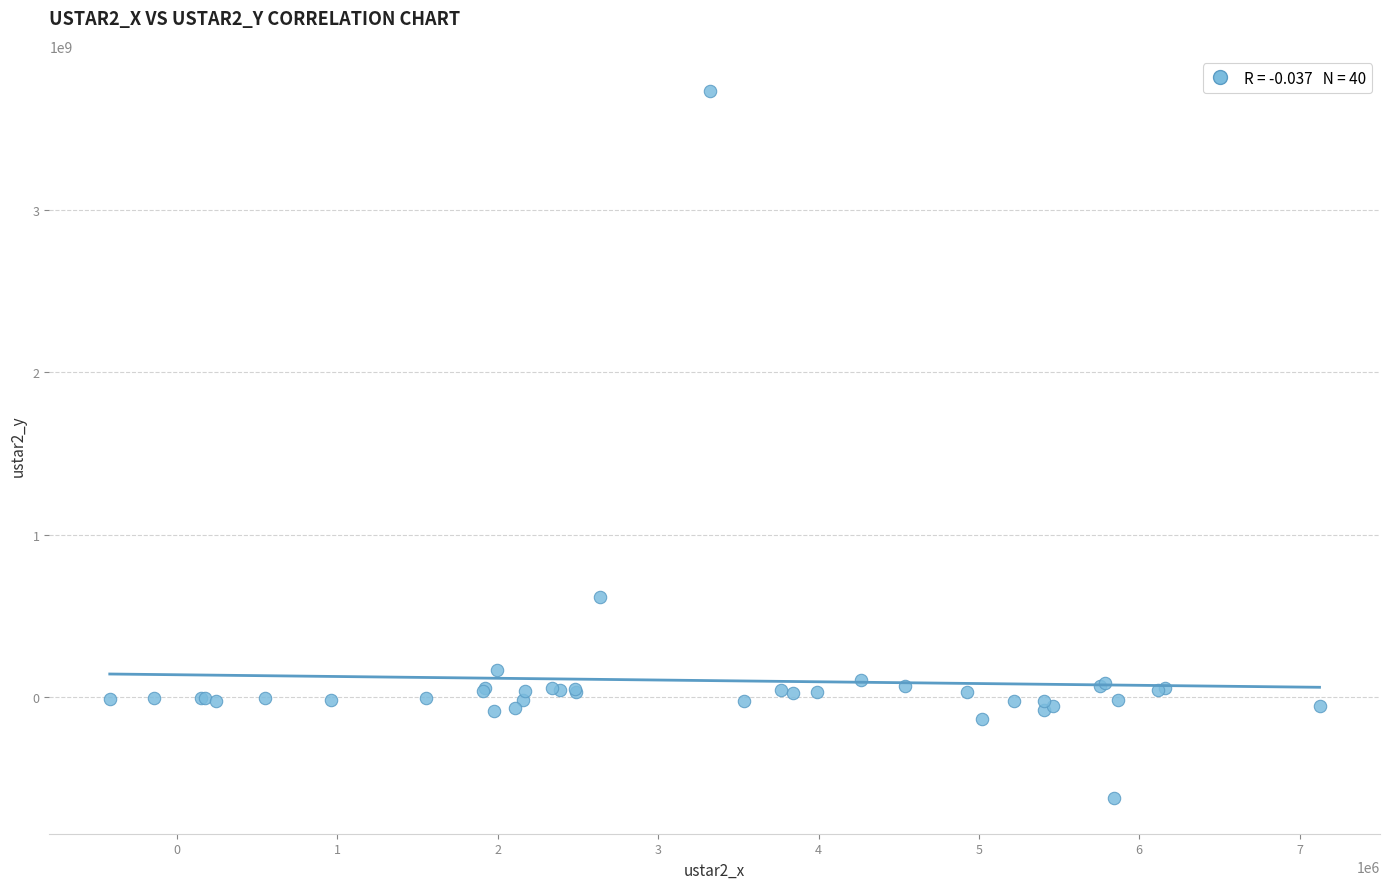

What Y value in the scatter plot is closest to 1554191726?

614837815.3